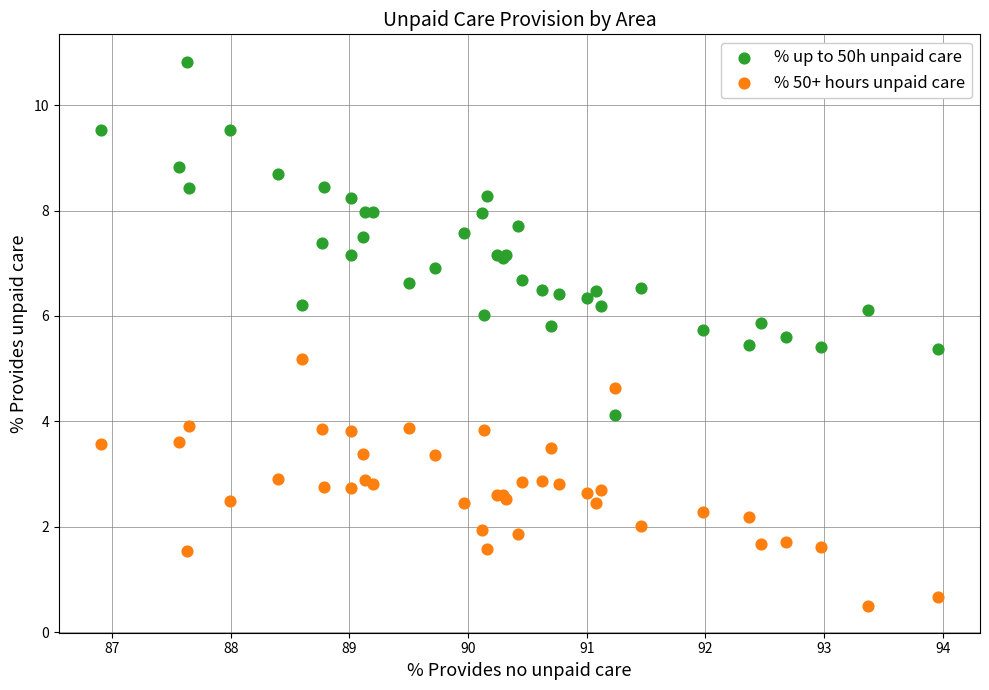

Across all series, what Y value is closest to 5?

5.2